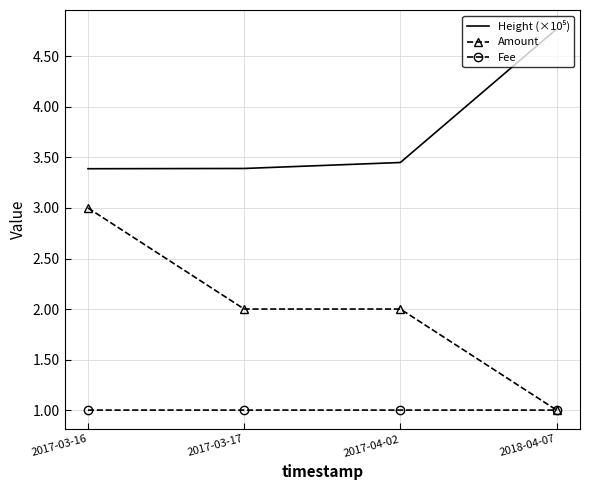

Is it true that Fee equals 1.6 at 2017-03-16?

False